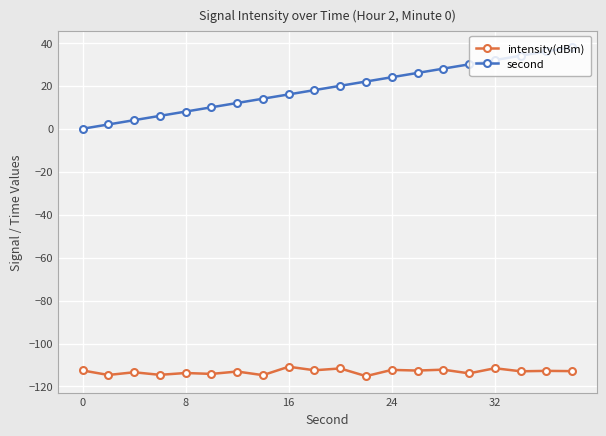

True or false: intensity(dBm) and second cross at least once.

False